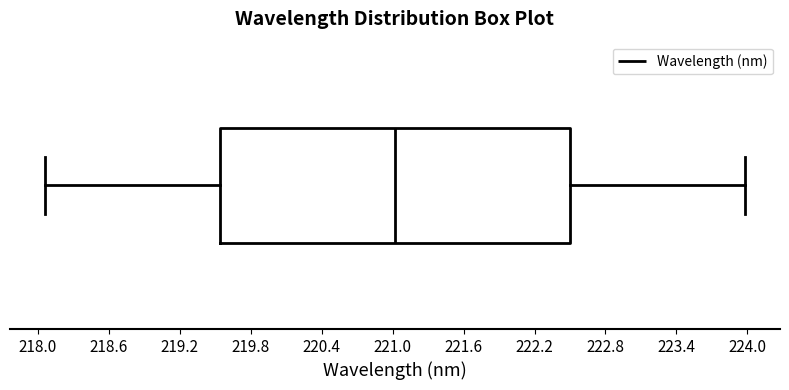

Read this box plot against the x-axis: the position of the median line, the range covered by the box, and the ends of both whiskers. The values are not printed on the chart, so give them approximately, as read against the axis.

median 221.0, box 219.5 to 222.5, whiskers 218.1 to 224.0